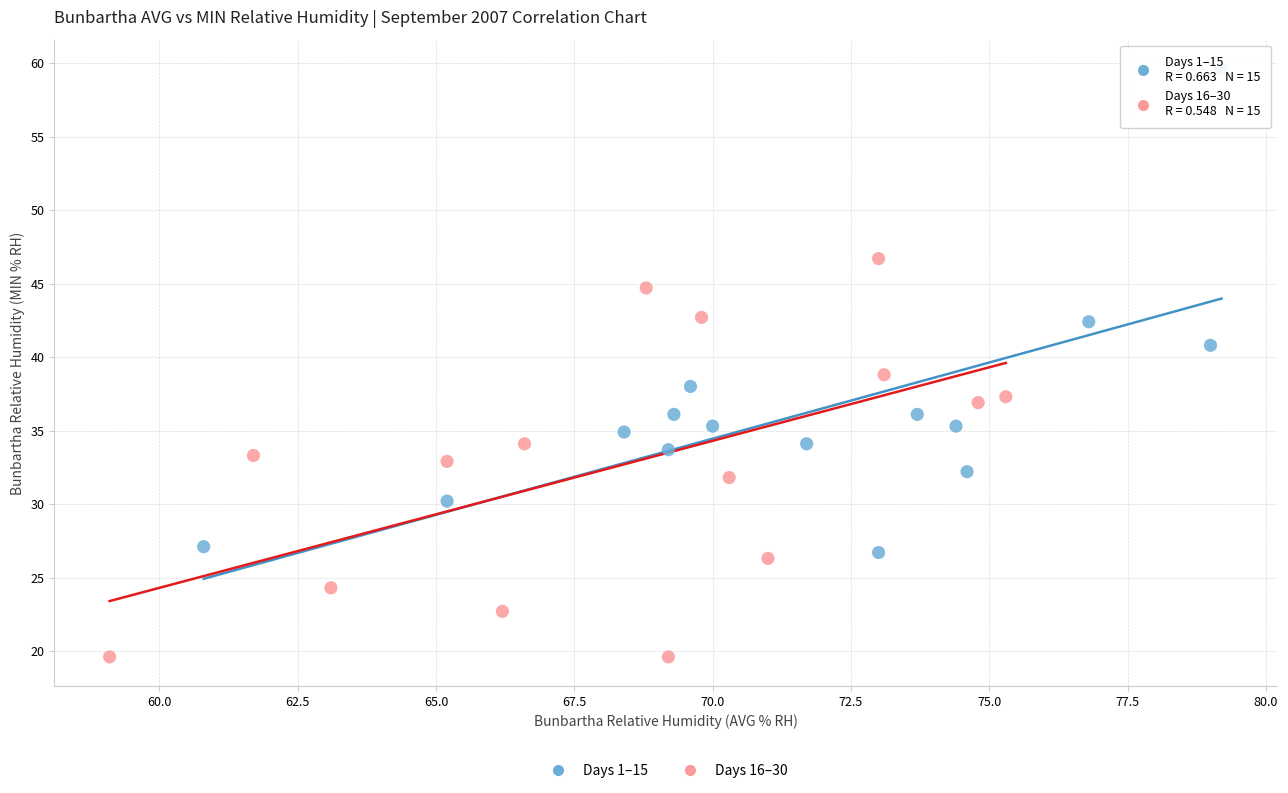

What are all the series names shown in the legend?

Days 1–15, Days 16–30